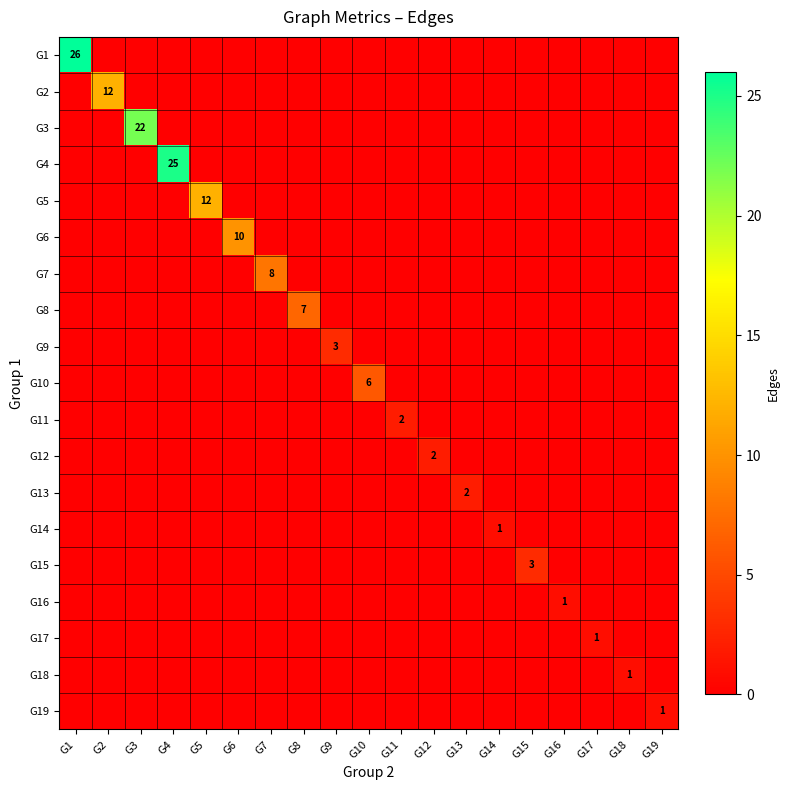

How many data points does each series have?

19